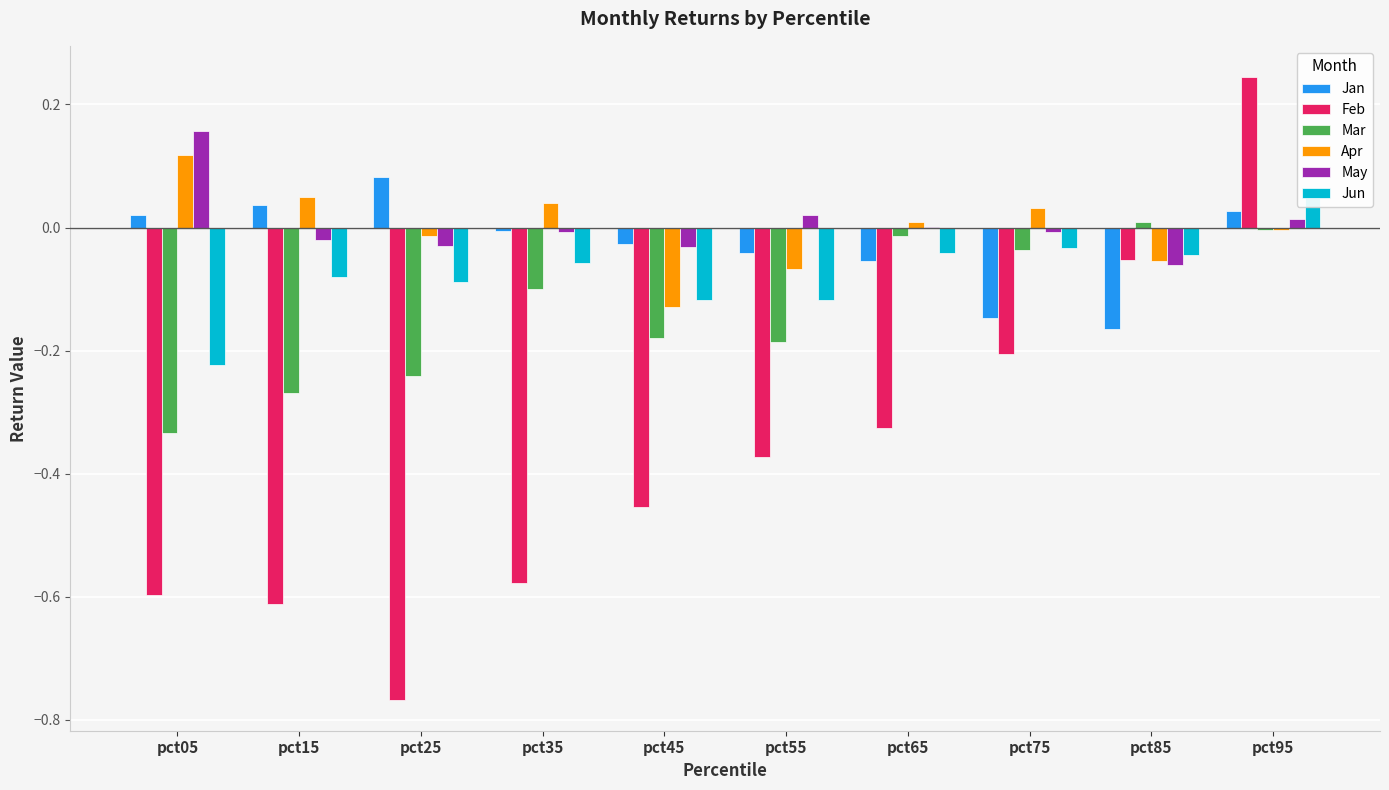

How many bars are there in each group?

6